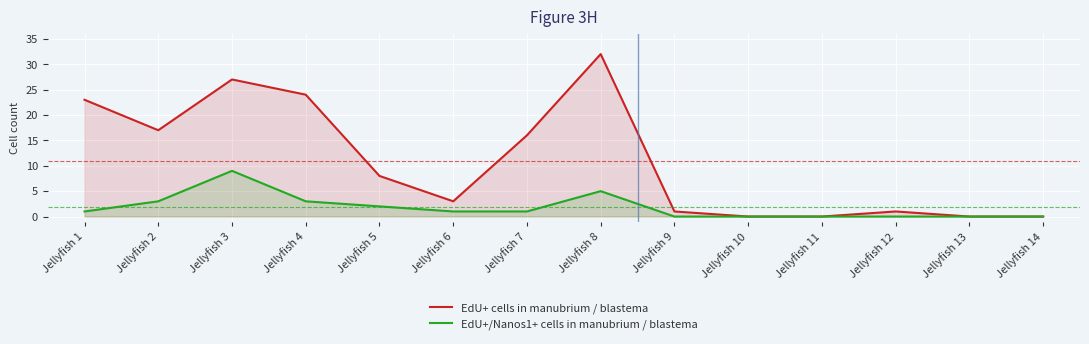

Is it true that EdU+/Nanos1+ cells in manubrium / blastema equals 3 at Jellyfish 4?

True